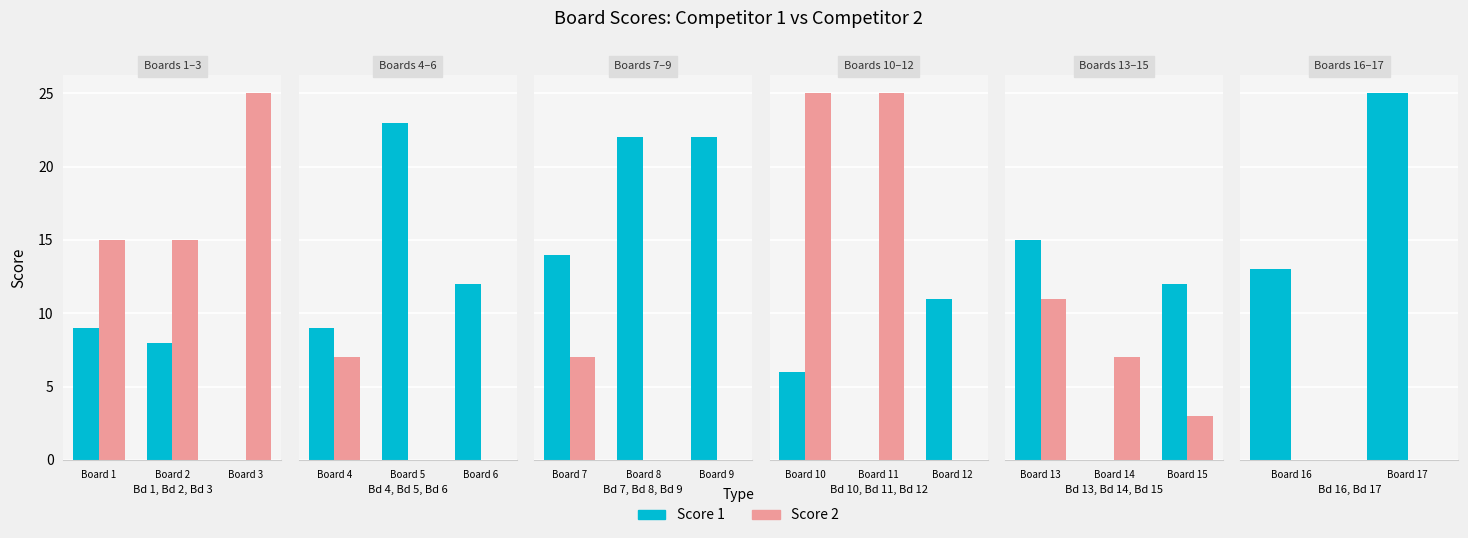

Which series has the largest total across all categories?

Score 1